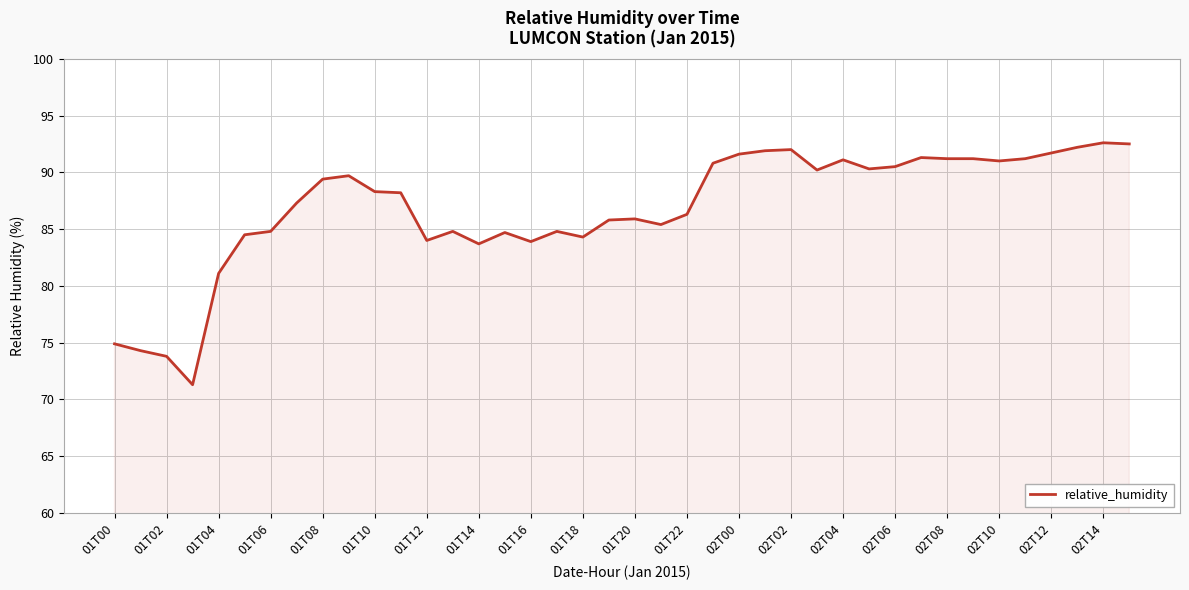

What is the maximum value shown in the chart?

92.6